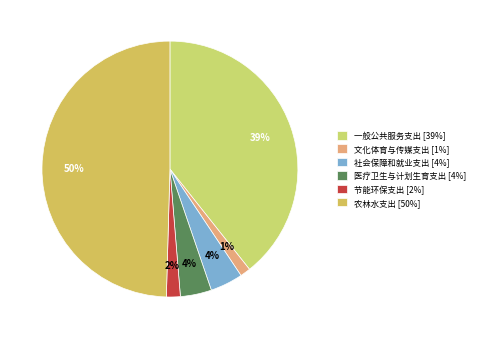

How many segments does this pie chart have?

6